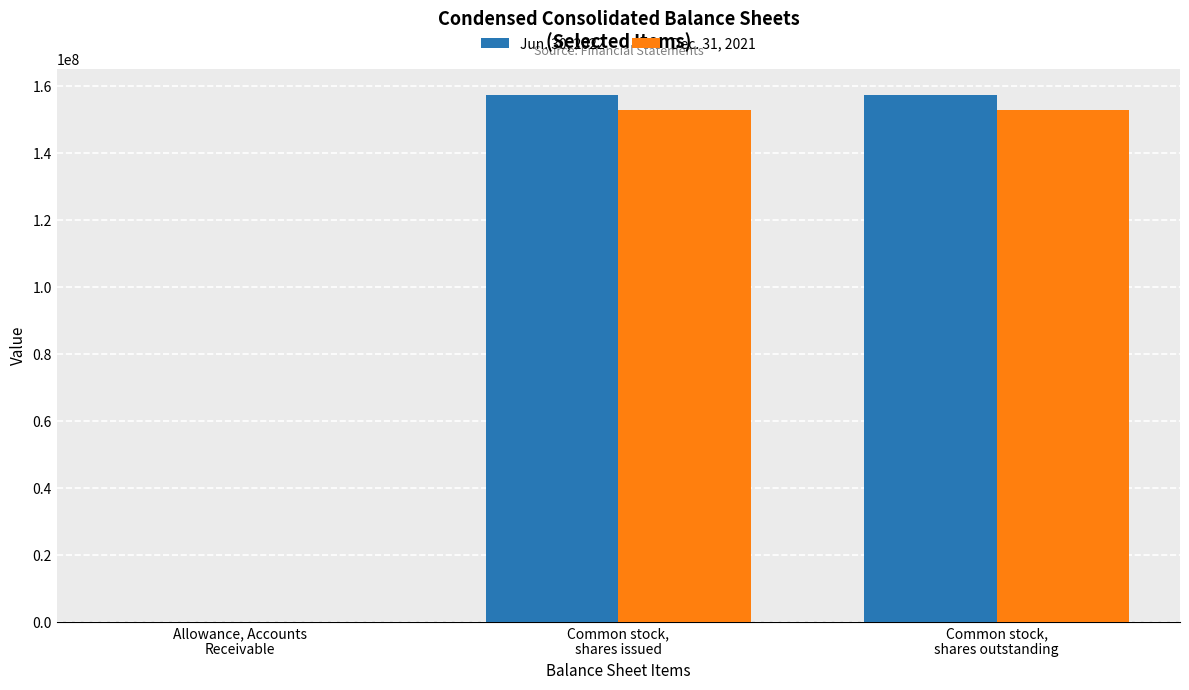

Which series has the largest total across all categories?

Jun. 30, 2022